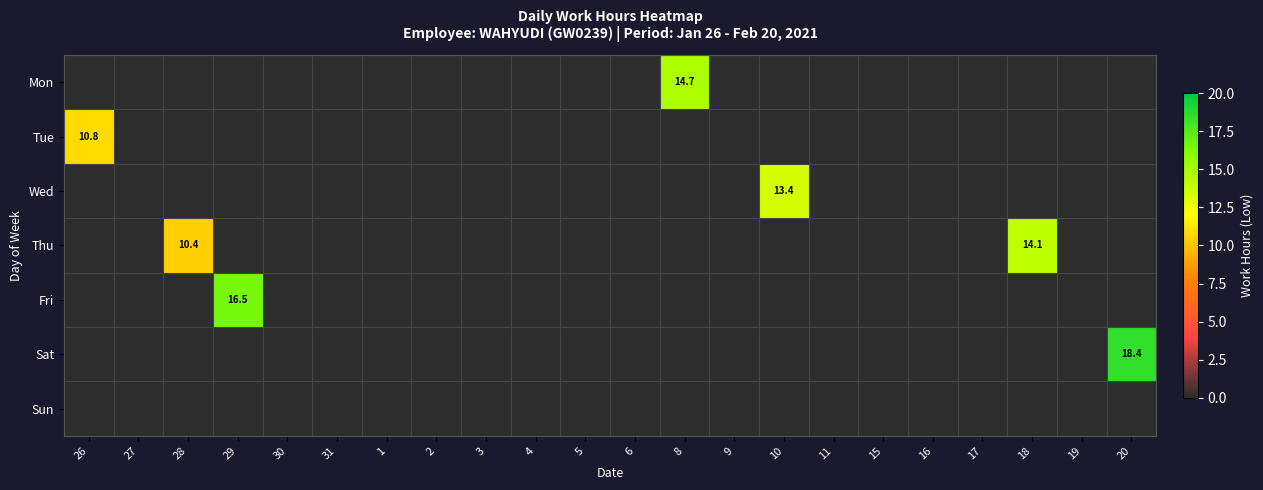

What is the sum of all Wed values?

13.4